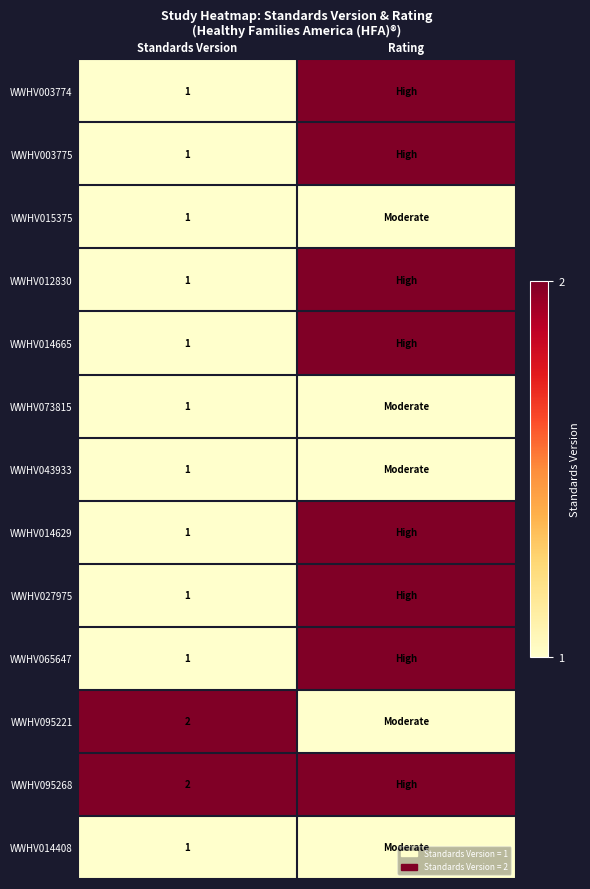

What is the total value across all series at Standards Version?

15